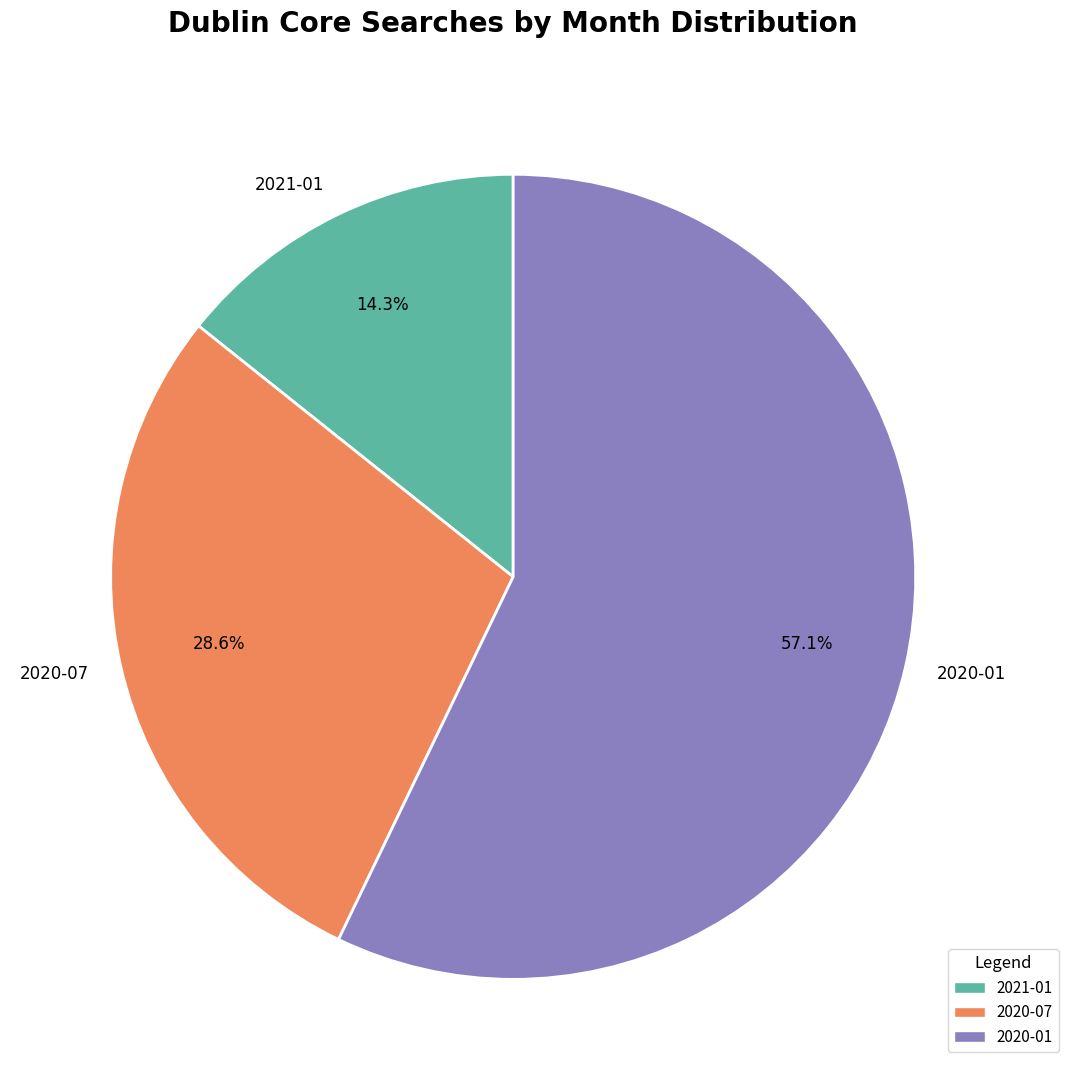

Rank the categories by value from lowest to highest.

2021-01, 2020-07, 2020-01